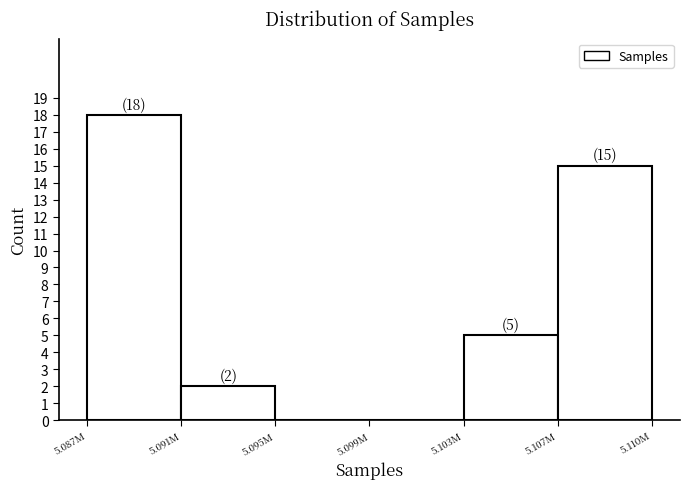

Reading left to right, list all the values displayed in this chart.

5.087M=18	5.091M=2	5.095M=0	5.099M=0	5.103M=5	5.107M=15